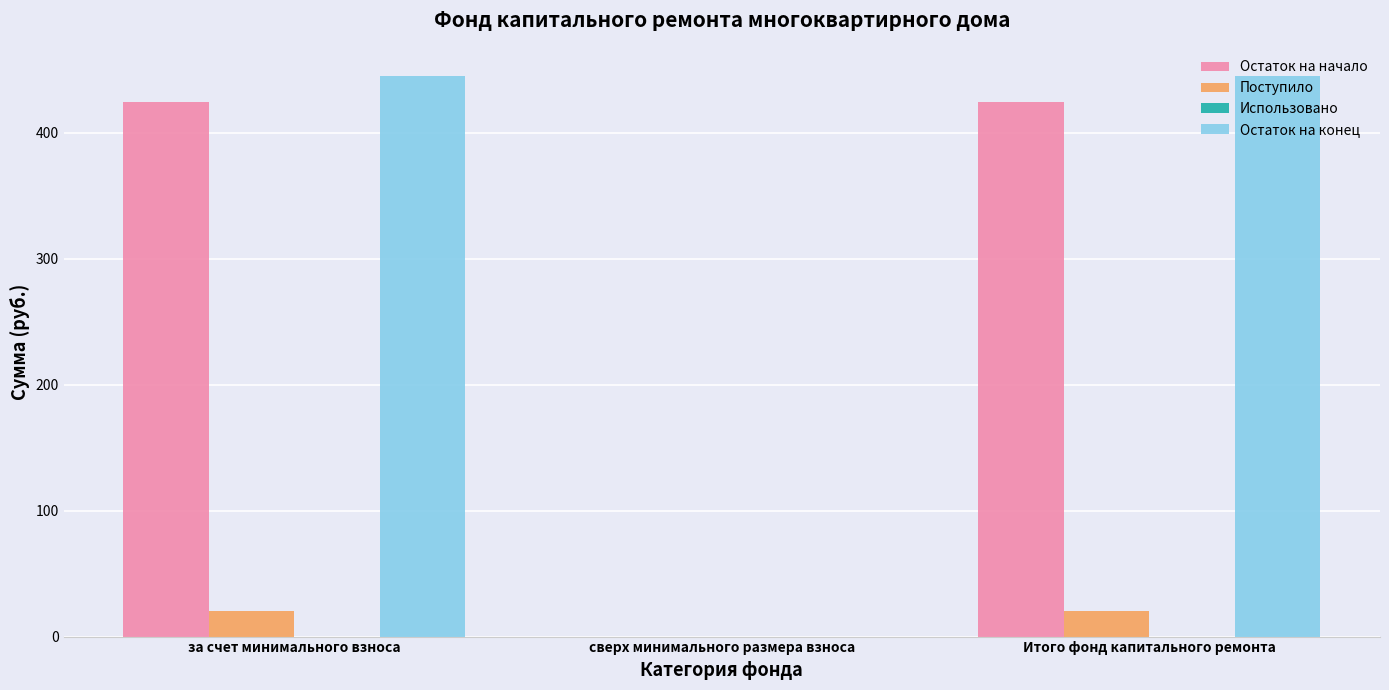

What is the approximate value of Остаток на конец at Итого фонд капитального ремонта?

445.0